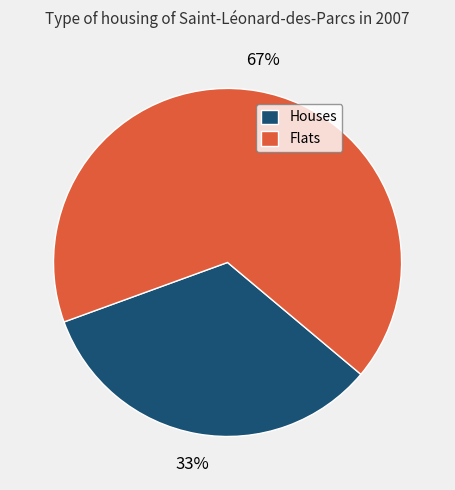

Is the sum of Houses and Flats greater than half?

Yes